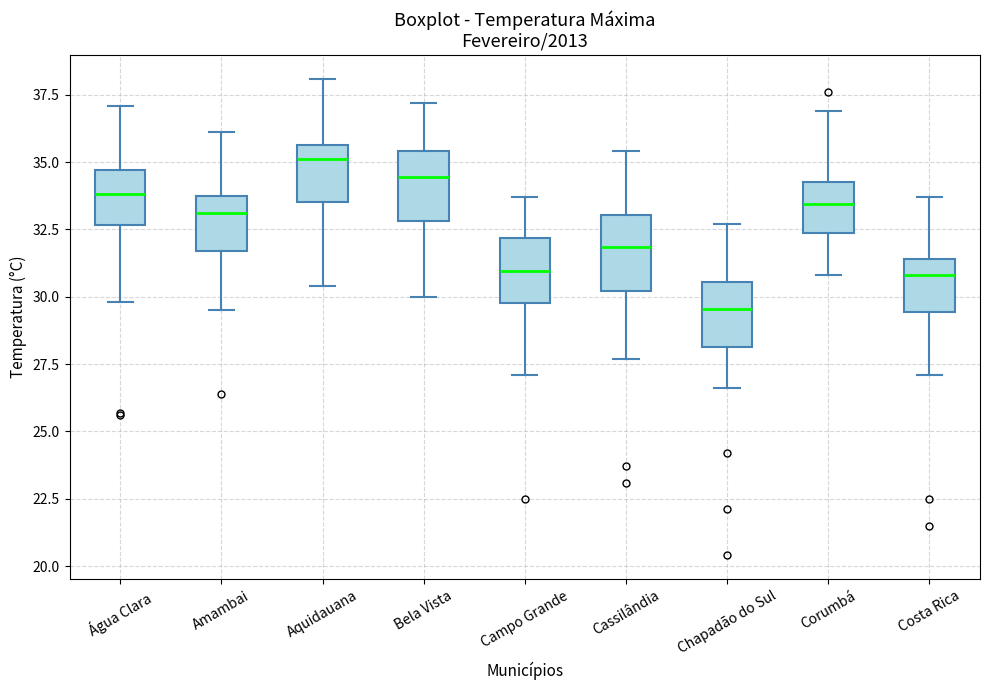

Which box has the lowest median line?

Chapadão do Sul